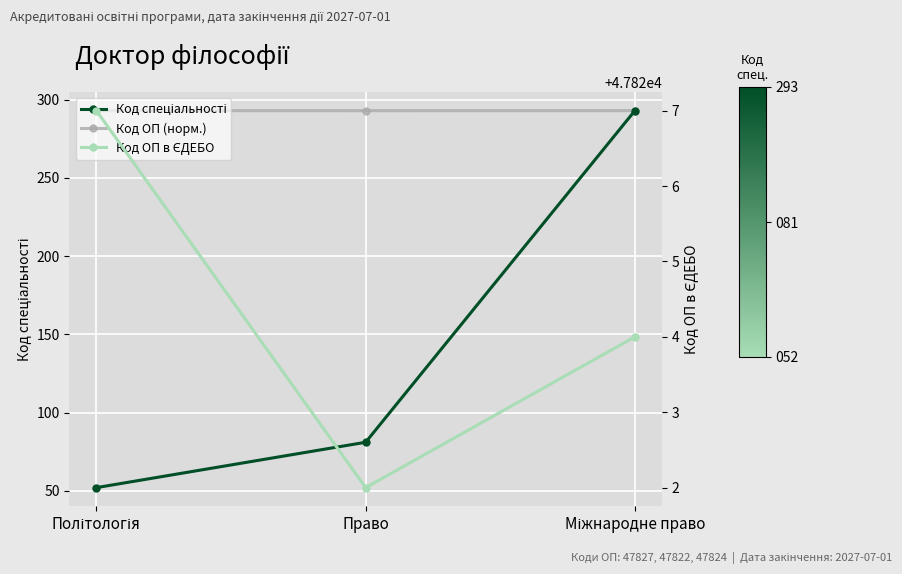

What is the label of the 1st point from the right?

Міжнародне право